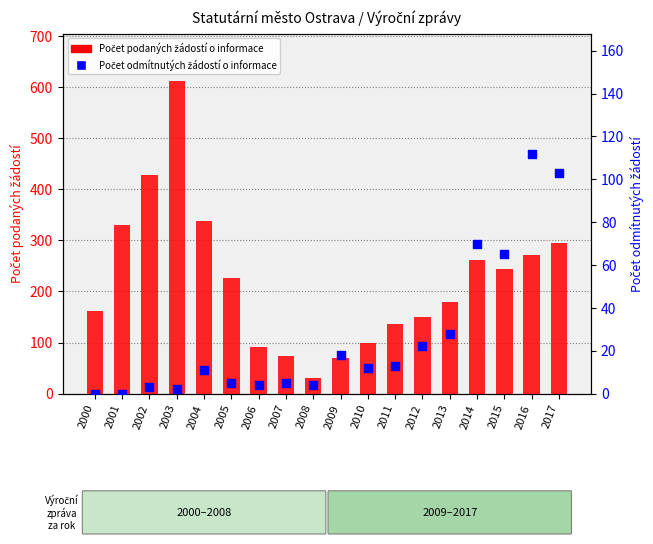

Which series reaches the maximum Y coordinate?

Počet podaných žádostí o informace